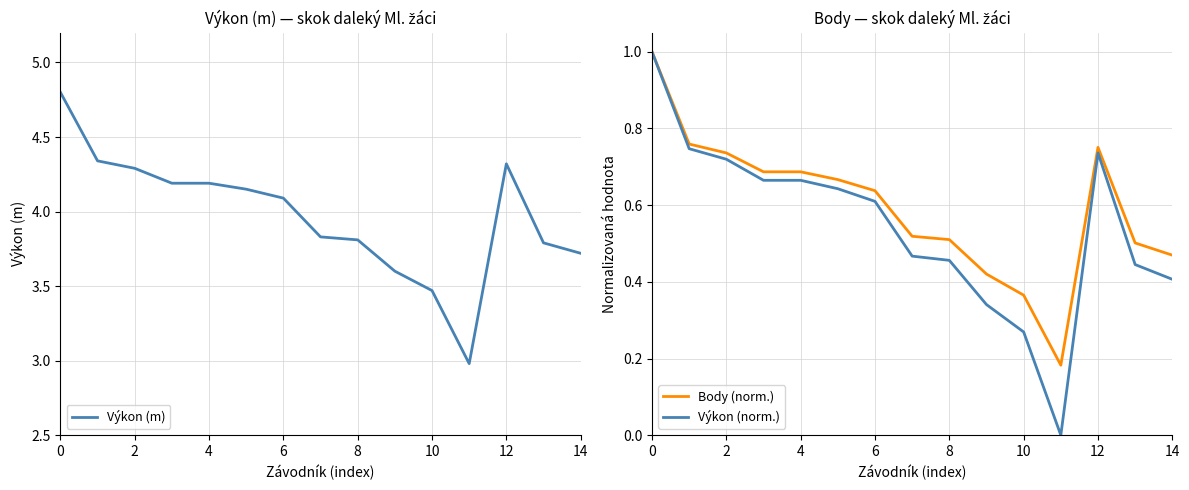

Which series has the widest spread of values?

Výkon (m)